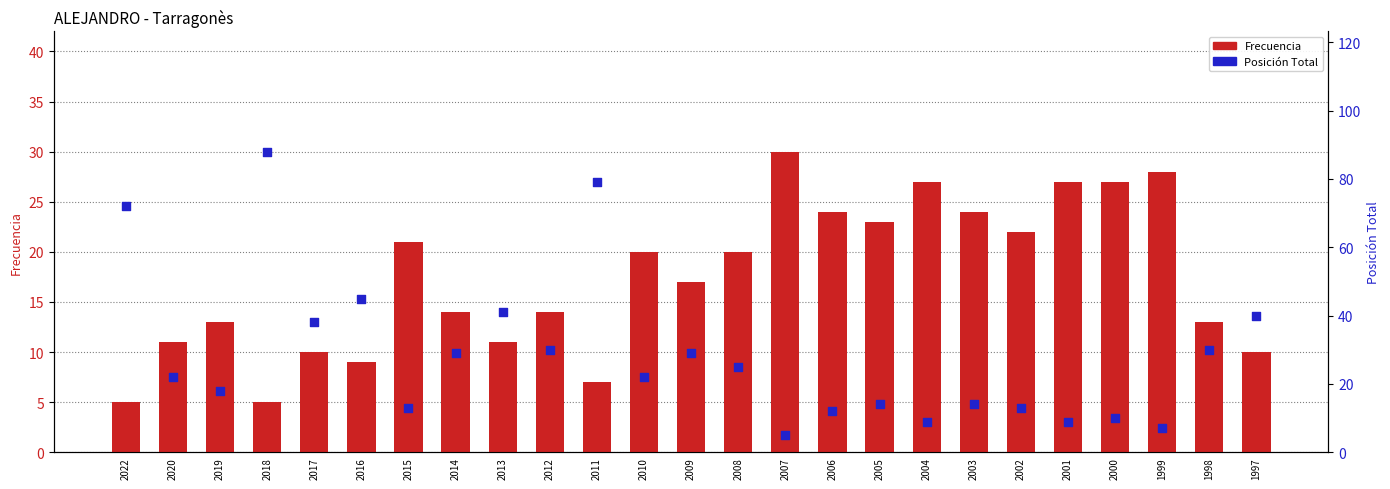

Is the value of Posición Total at 2003 greater than the value of Frecuencia at 2000?

No